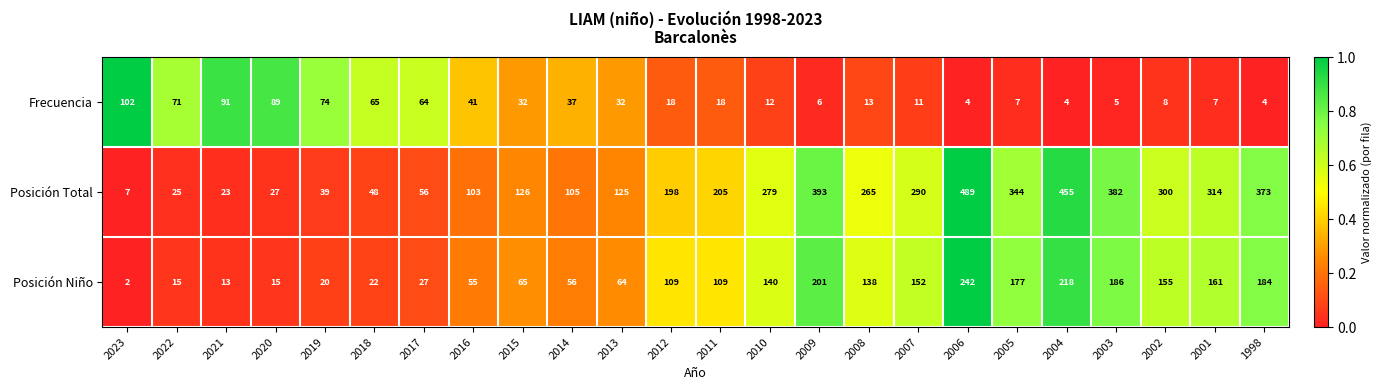

What is the difference between the highest and lowest values at 2006?

485